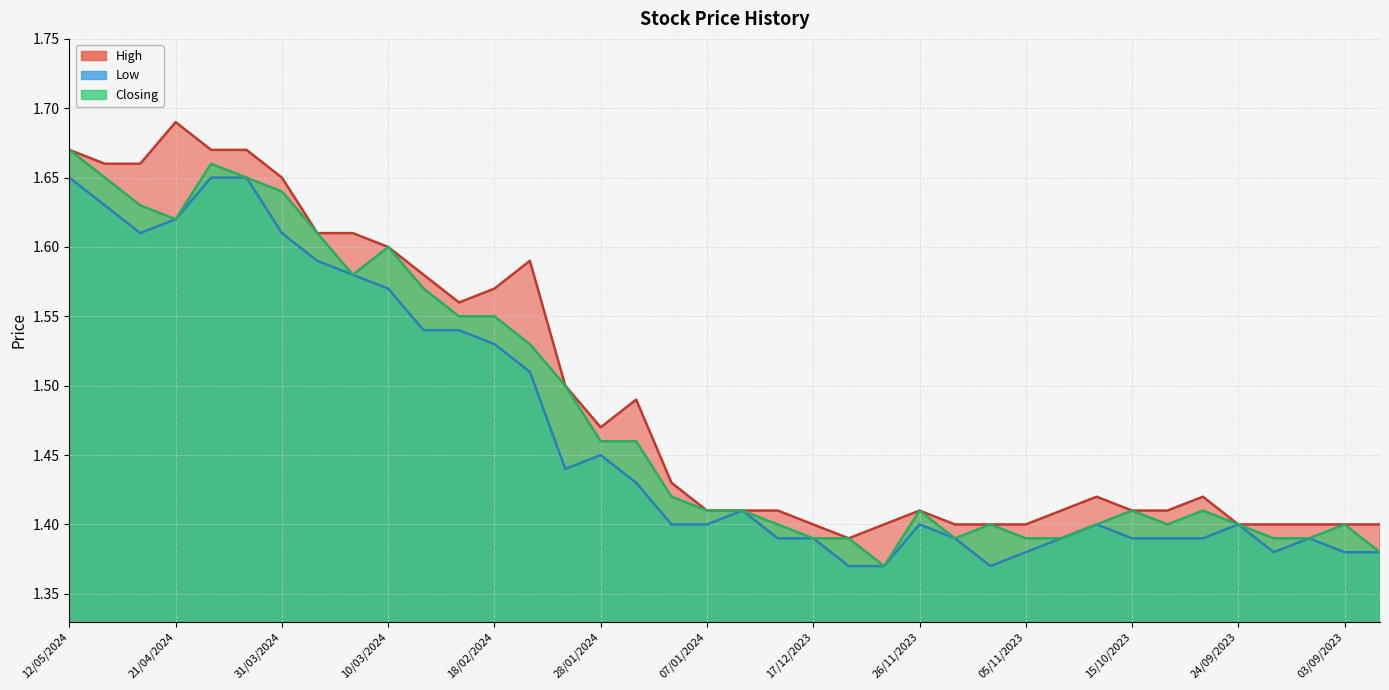

Which series changed the most between 17/03/2024 and 04/02/2024?

Low